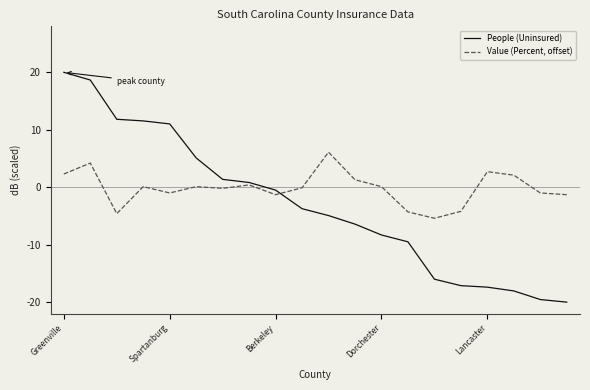

Which series has the widest spread of values?

People (Uninsured)